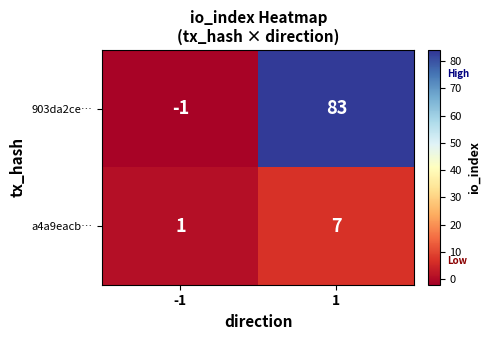

How many distinct data groups are displayed?

2